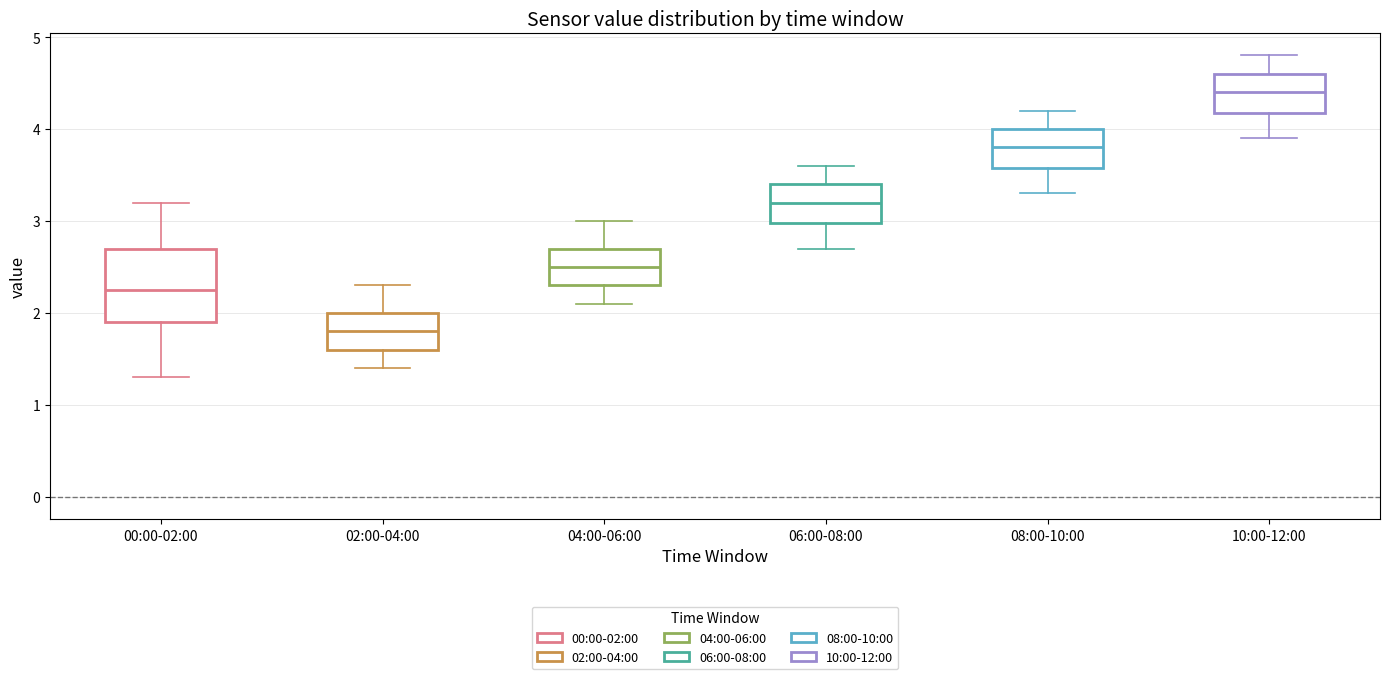

Reading left to right, read every box against the y-axis: the position of its median line, the range the box covers, and the ends of its whiskers. The values are not printed on the chart, so give them approximately, as read against the axis.

00:00-02:00: median 2.3, box 1.9 to 2.7, whiskers 1.3 to 3.2
02:00-04:00: median 1.8, box 1.6 to 2.0, whiskers 1.4 to 2.3
04:00-06:00: median 2.5, box 2.3 to 2.7, whiskers 2.1 to 3.0
06:00-08:00: median 3.2, box 3.0 to 3.4, whiskers 2.7 to 3.6
08:00-10:00: median 3.8, box 3.6 to 4.0, whiskers 3.3 to 4.2
10:00-12:00: median 4.4, box 4.2 to 4.6, whiskers 3.9 to 4.8